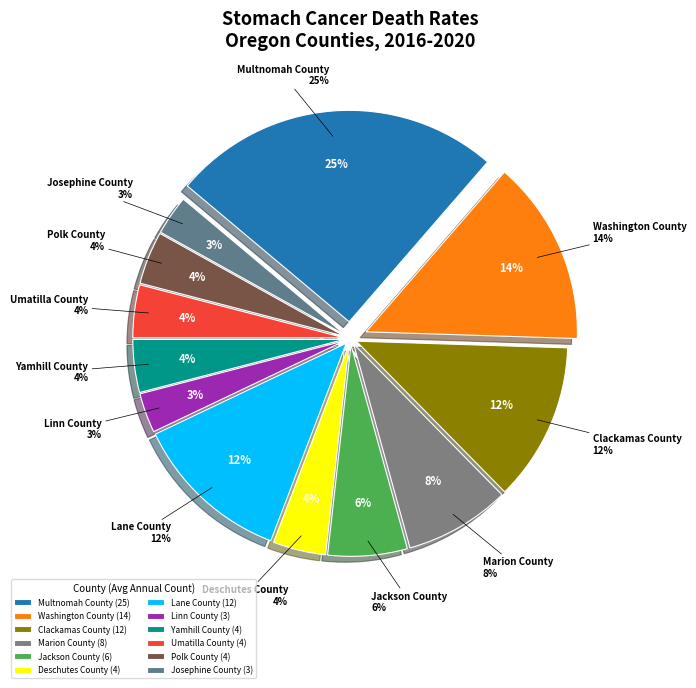

To the nearest percent, what is the difference between the largest and smallest slice percentages?

22%